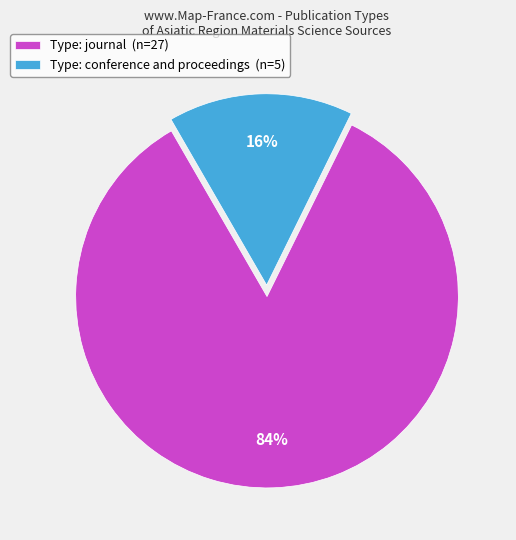

The Type: journal (n=27) slice represents 84% of the pie. True or false?

True